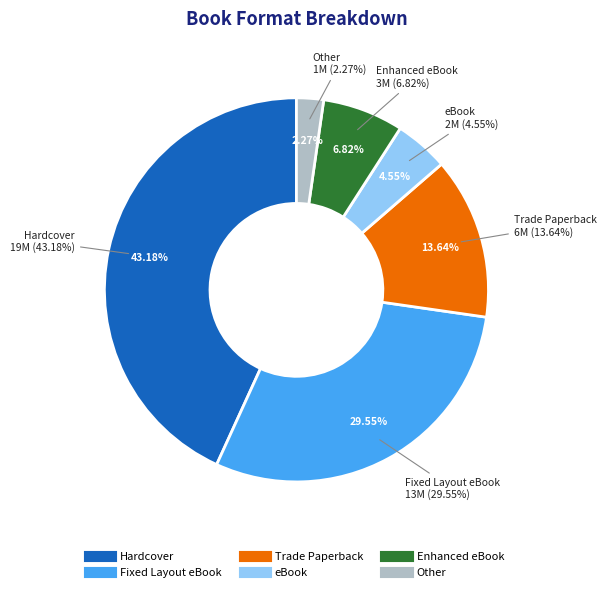

Which has a higher value, Enhanced eBook or eBook?

Enhanced eBook